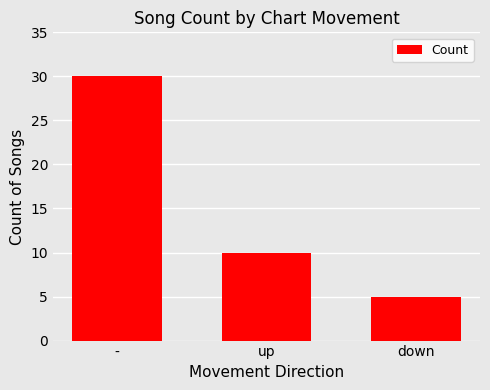

Count the values in the range 5 to 30.

3